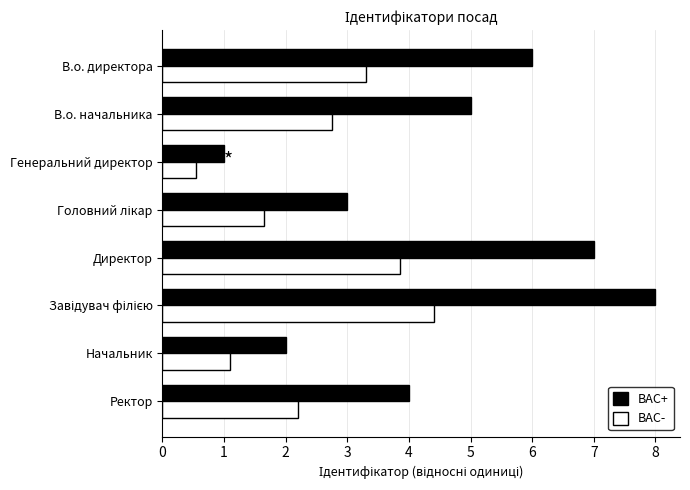

What is the average value of the BAC- series?

2.5